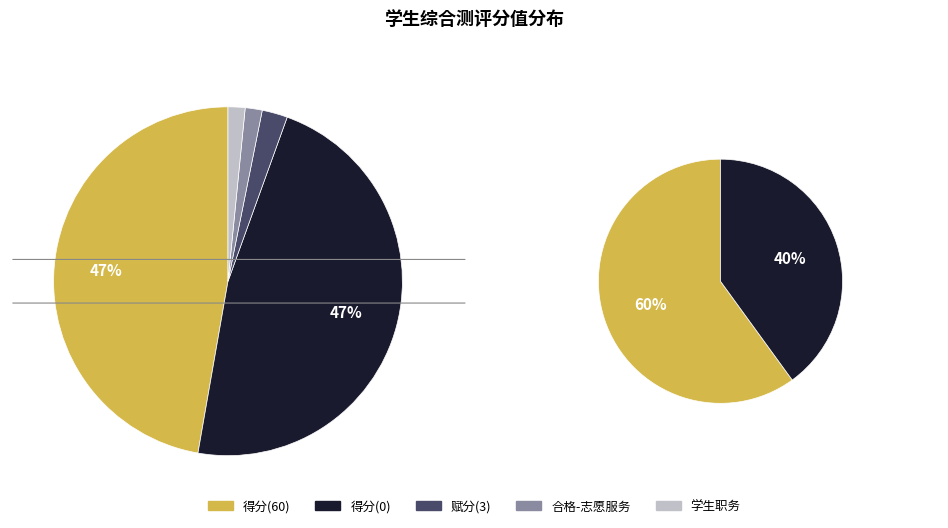

Does 赋分(3) represent more than half of the total?

No